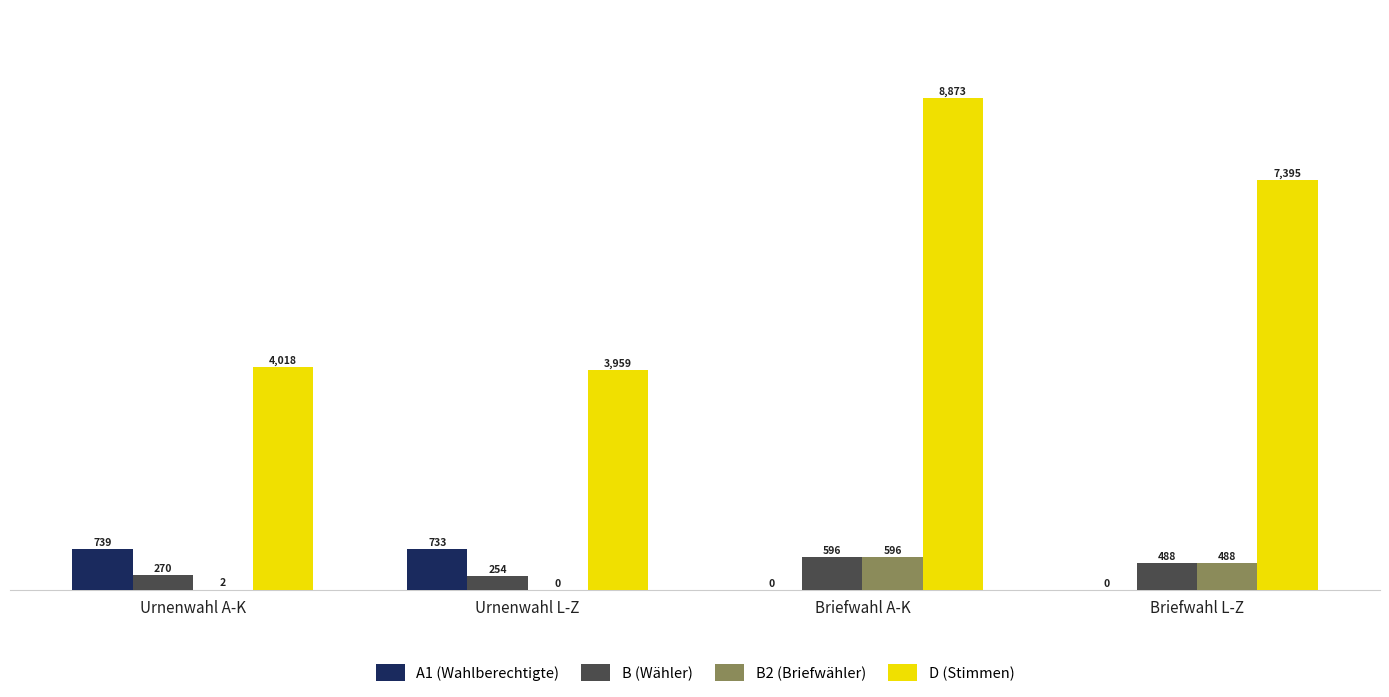

Reading left to right, list all the values displayed in this chart.

A1 (Wahlberechtigte): 739	733	0	0
B (Wähler): 270	254	596	488
B2 (Briefwähler): 2	0	596	488
D (Stimmen): 4018	3959	8873	7395